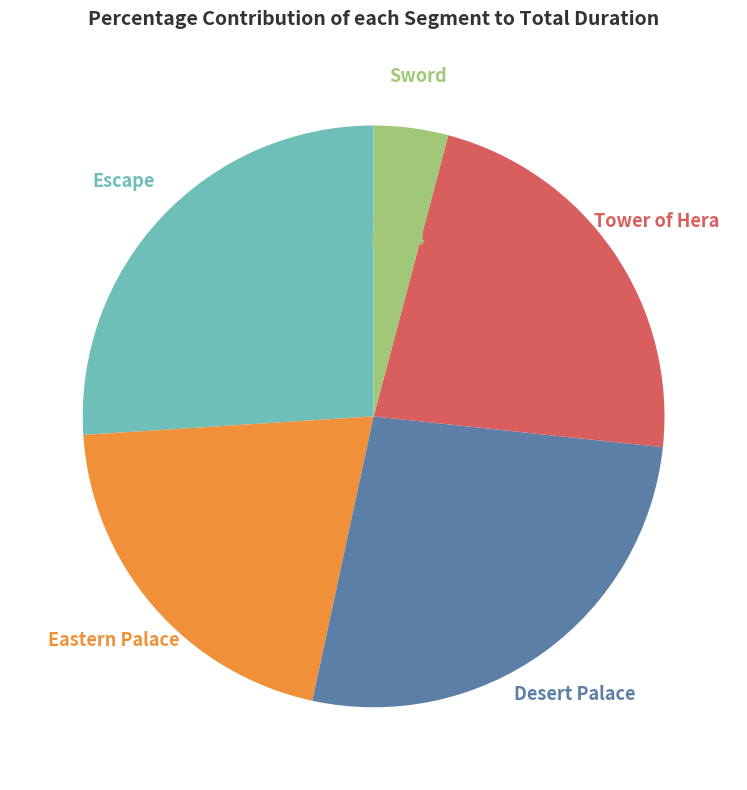

Which has a higher value, Eastern Palace or Desert Palace?

Desert Palace